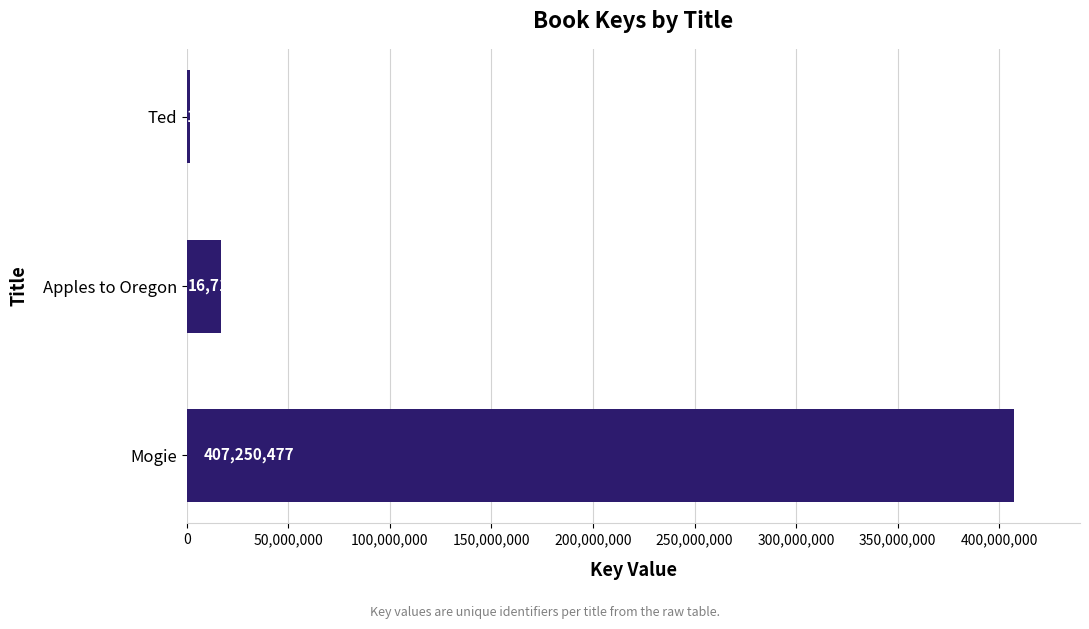

What is the change in value from Mogie to Apples to Oregon?

-390536981